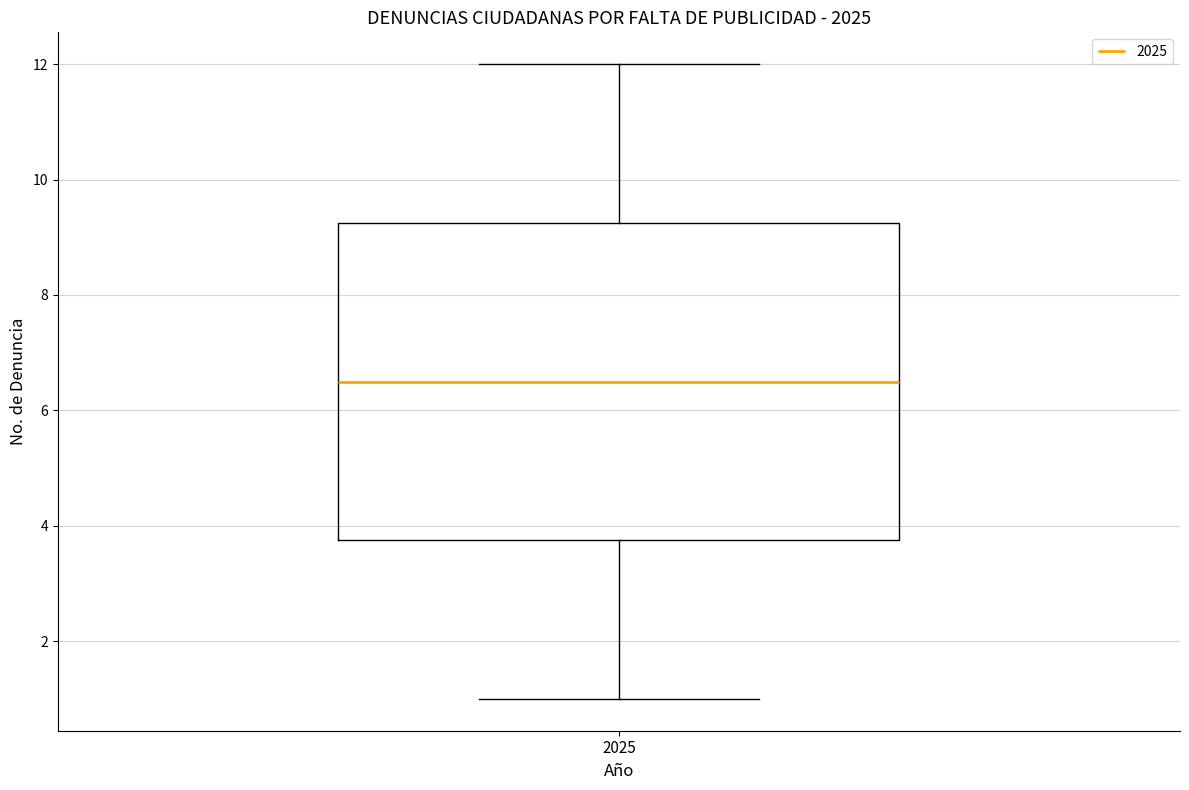

Where does the lower whisker of the box at x = 2025 end on the y-axis? The values are not printed on the chart, so give them approximately, as read against the axis.

1.0